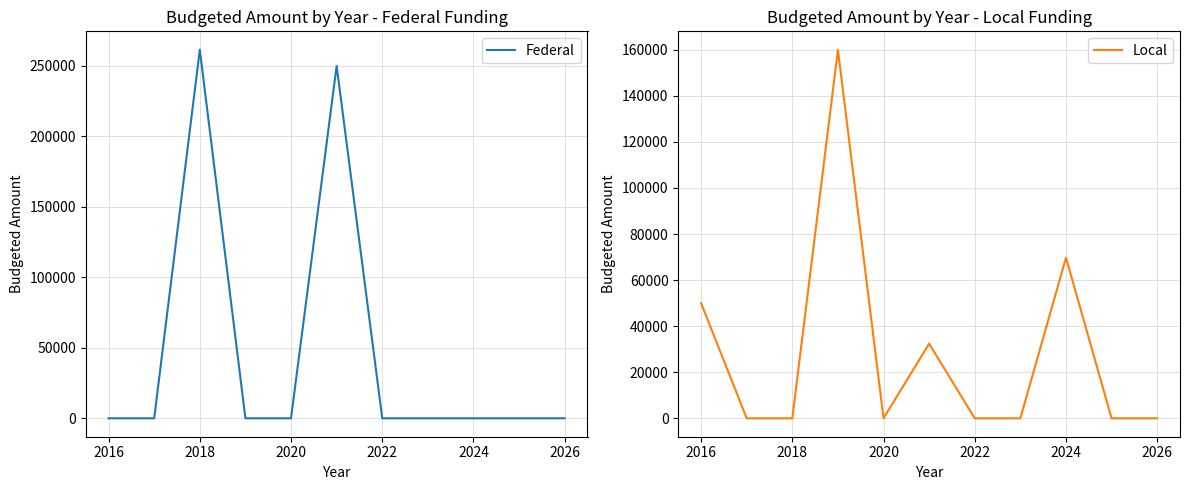

What is the difference between the maximum and second lowest values in the Local series?

160000